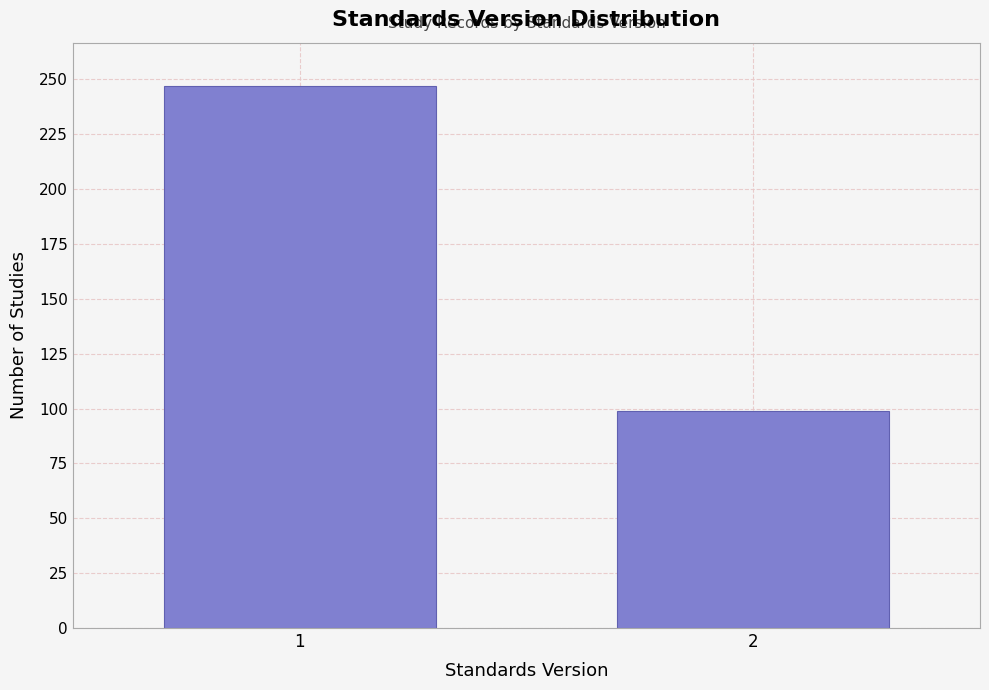

Reading left to right, list all the values displayed in this chart.

1=247	2=99